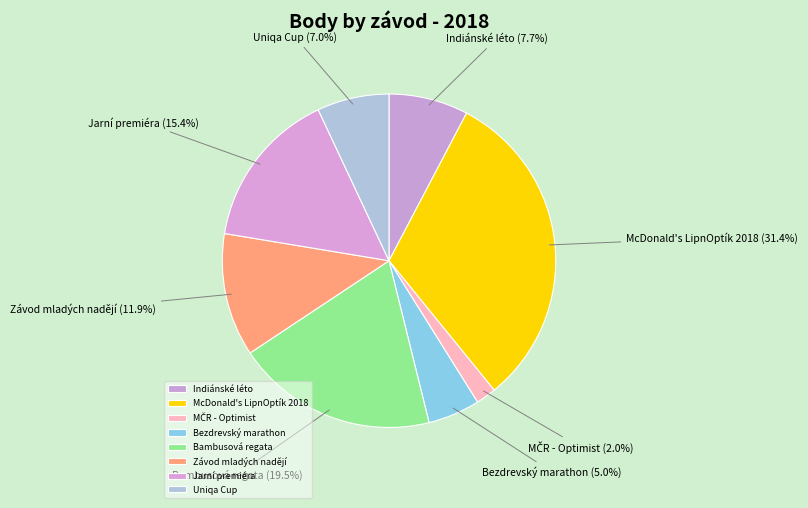

Approximately how many times larger is the value at Indiánské léto compared to Bezdrevský marathon?

1.5